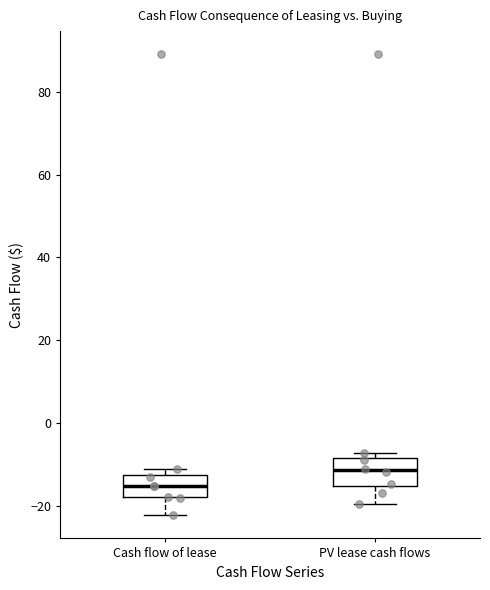

Reading left to right, transcribe this box plot: for each box, give where its median line is, the range the box spans, and where its two whiskers end, as read against the y-axis. The values are not printed on the chart, so give them approximately, as read against the axis.

Cash flow of lease: median -16, box -18 to -12, whiskers -22 to -10
PV lease cash flows: median -12, box -16 to -8, whiskers -20 to -8 (just above the box's upper edge)